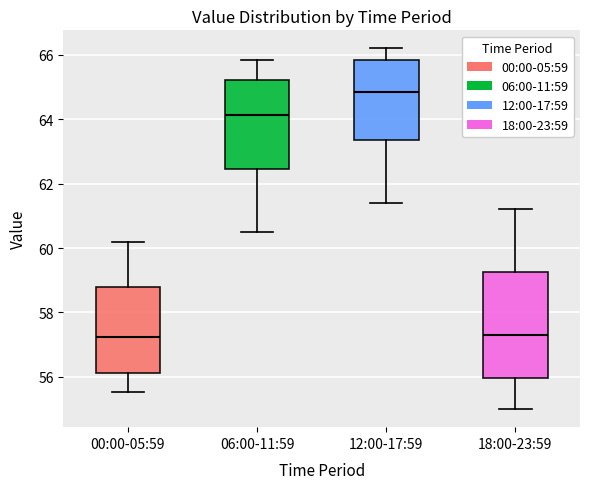

Which box is the tallest, from its lower edge to its upper edge?

18:00-23:59